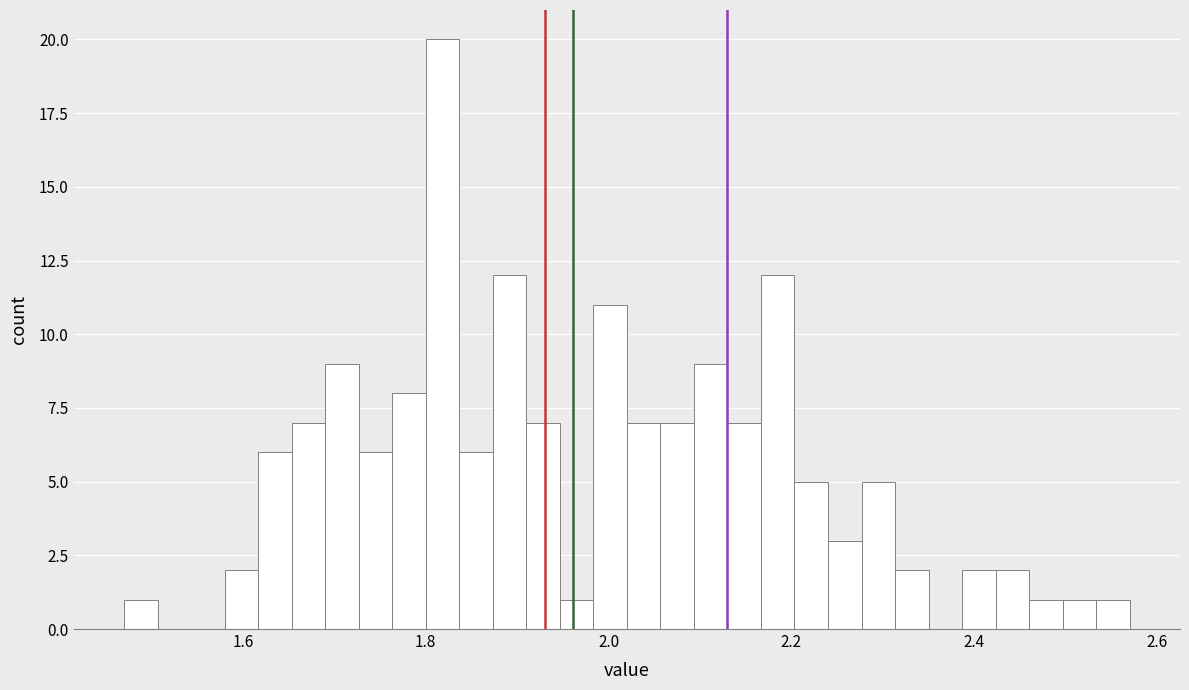

Read against the x-axis, roughly where is the centre of the tallest bar?

1.82